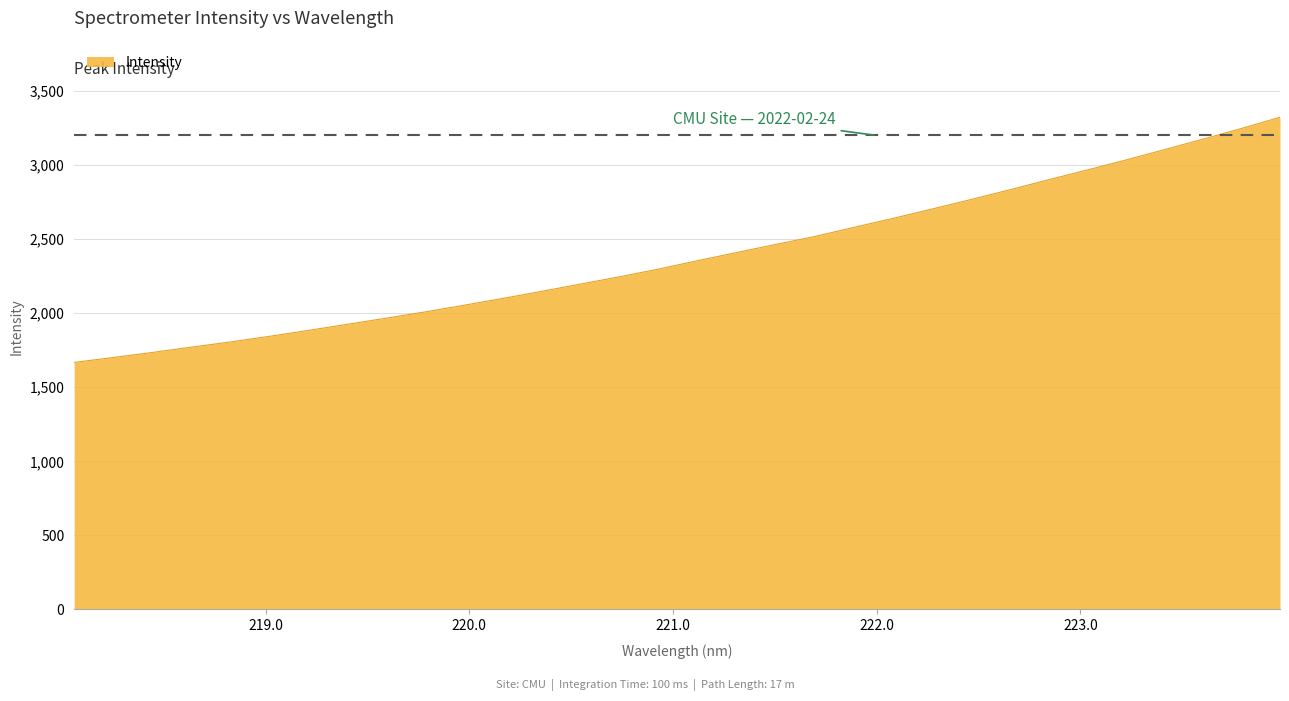

What is the greatest value displayed?

3322.8